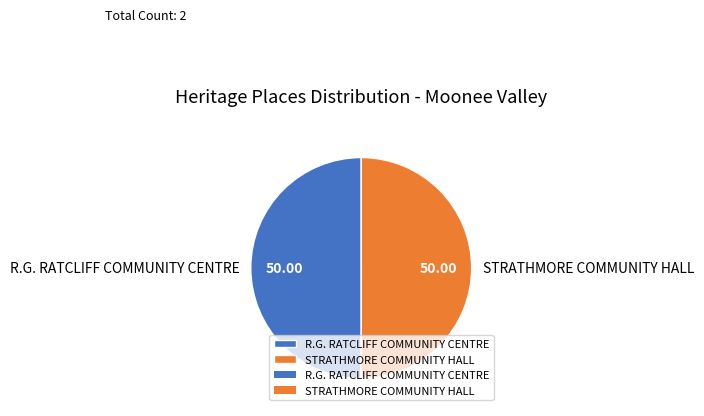

Is the sum of R.G. RATCLIFF COMMUNITY CENTRE and STRATHMORE COMMUNITY HALL greater than half?

Yes